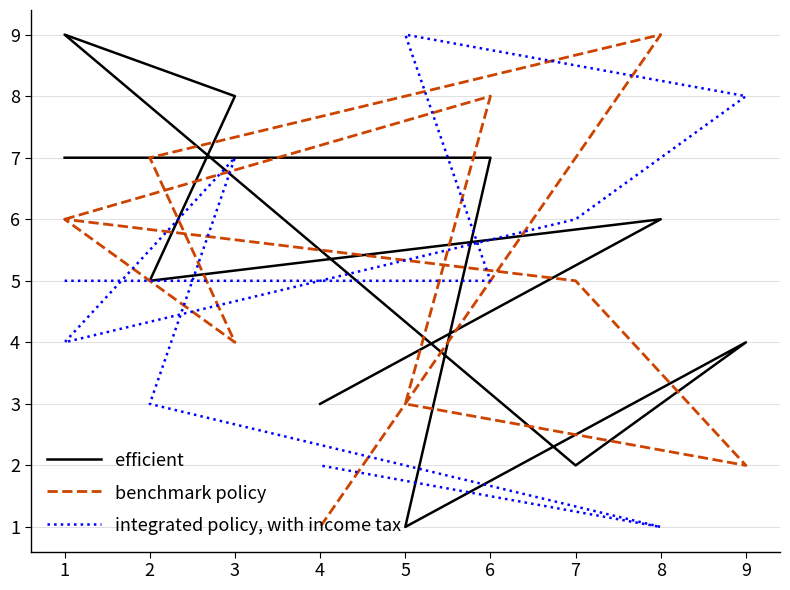

What is the maximum value for integrated policy, with income tax?

9